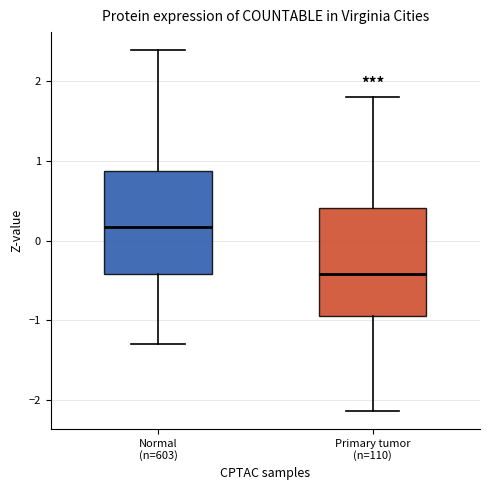

Reading left to right, read every box against the y-axis: the position of its median line, the range the box covers, and the ends of its whiskers. The values are not printed on the chart, so give them approximately, as read against the axis.

Normal (n=603): median 0.2, box -0.4 to 0.9, whiskers -1.3 to 2.4
Primary tumor (n=110): median -0.4, box -0.9 to 0.4, whiskers -2.1 to 1.8